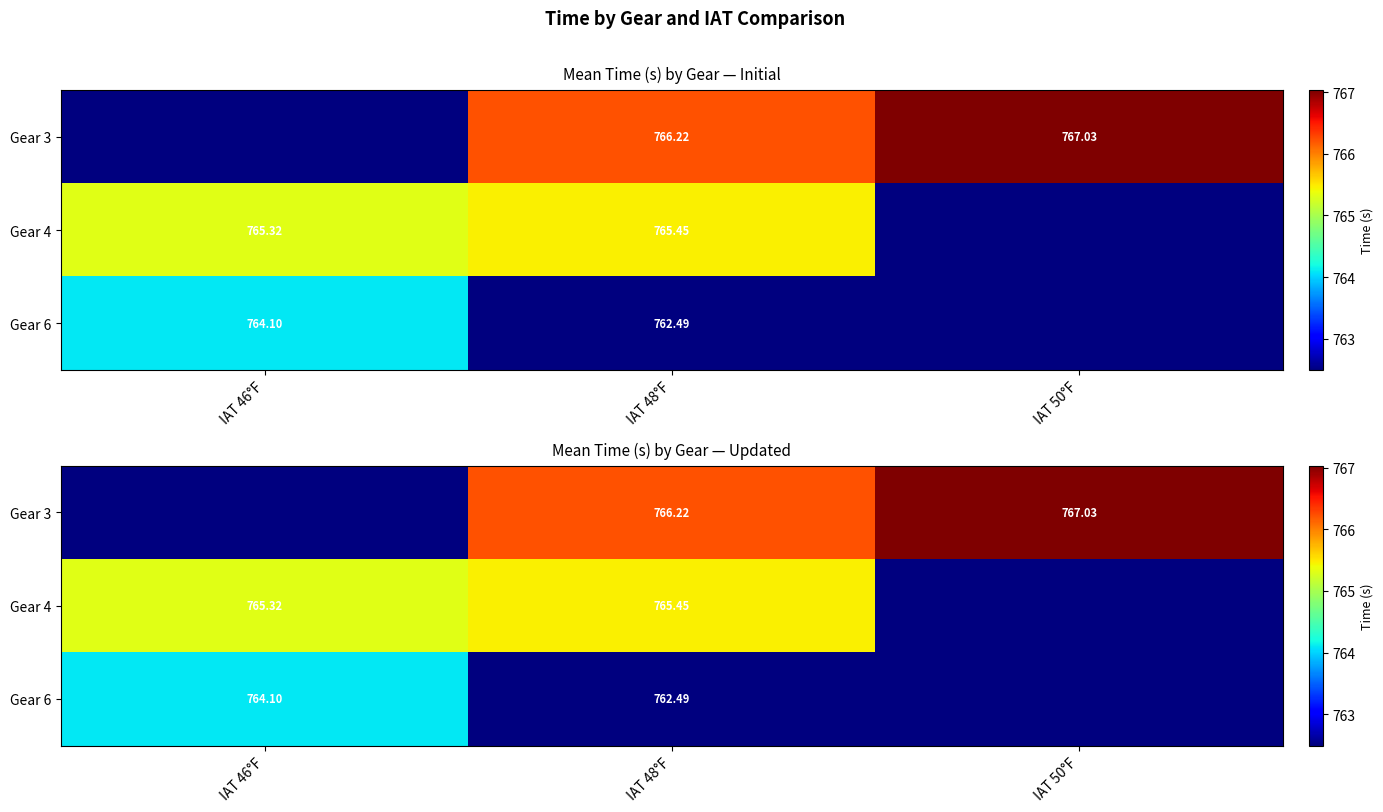

What is the difference between the highest and lowest values at IAT 50°F?

4.5